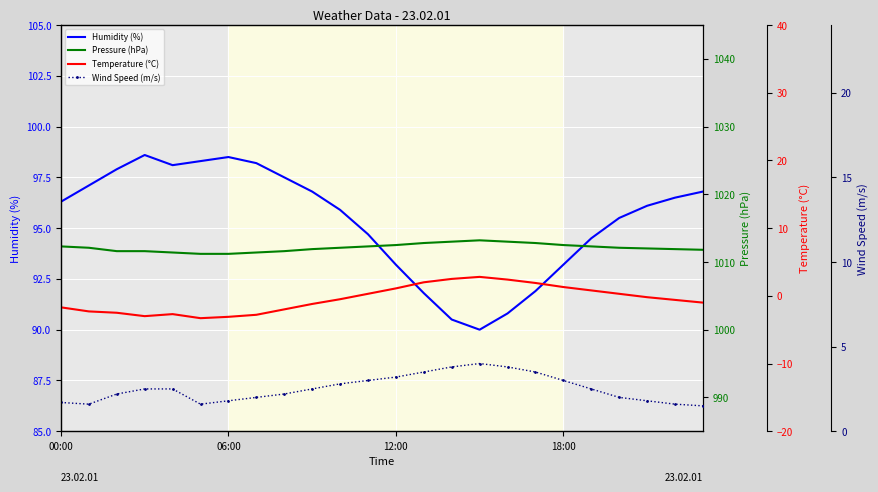

Rank the series by their maximum value, from highest to lowest.

Pressure (hPa), Humidity (%), Wind Speed (m/s), Temperature (°C)